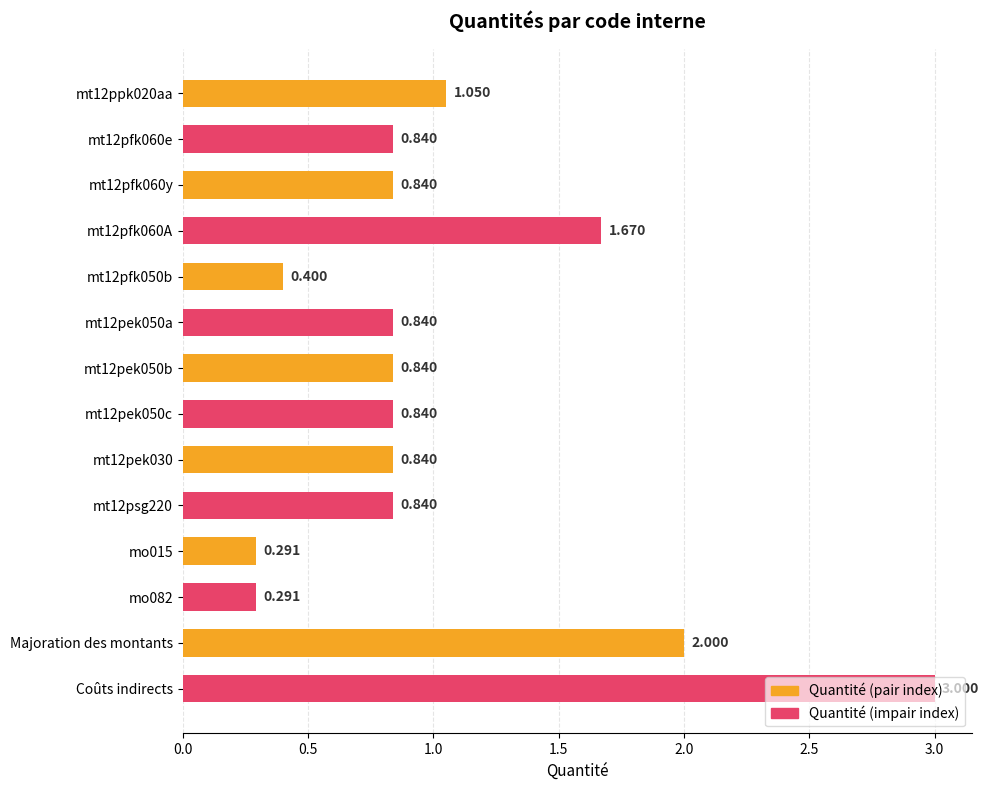

Between Coûts indirects and mt12pfk060y, which is larger?

Coûts indirects